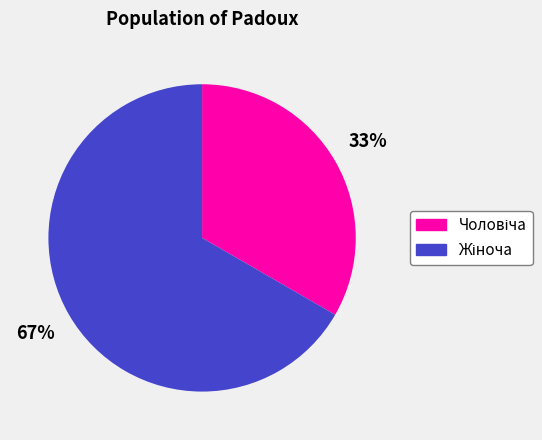

To the nearest percent, what is the average slice percentage?

50%